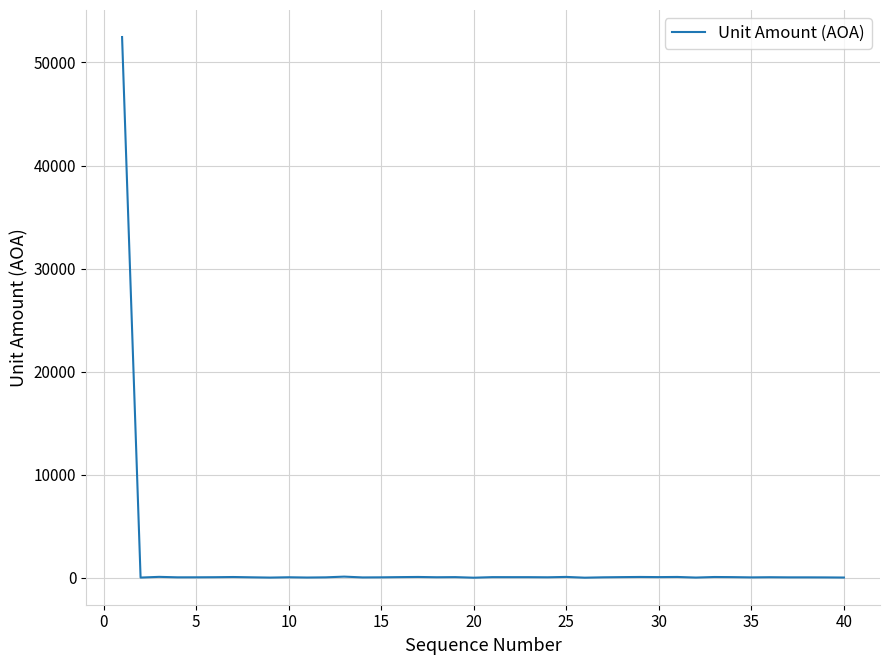

What is the maximum value shown in the chart?

52463